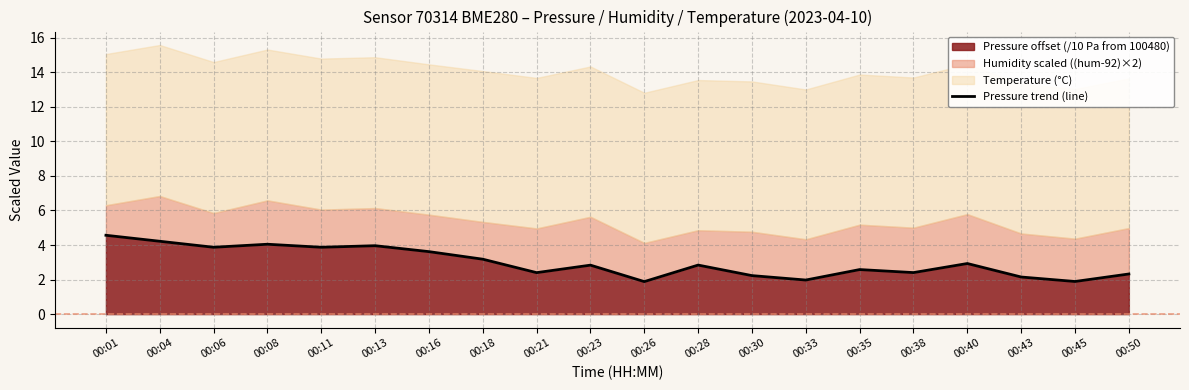

What is the sum of all values?

59.7